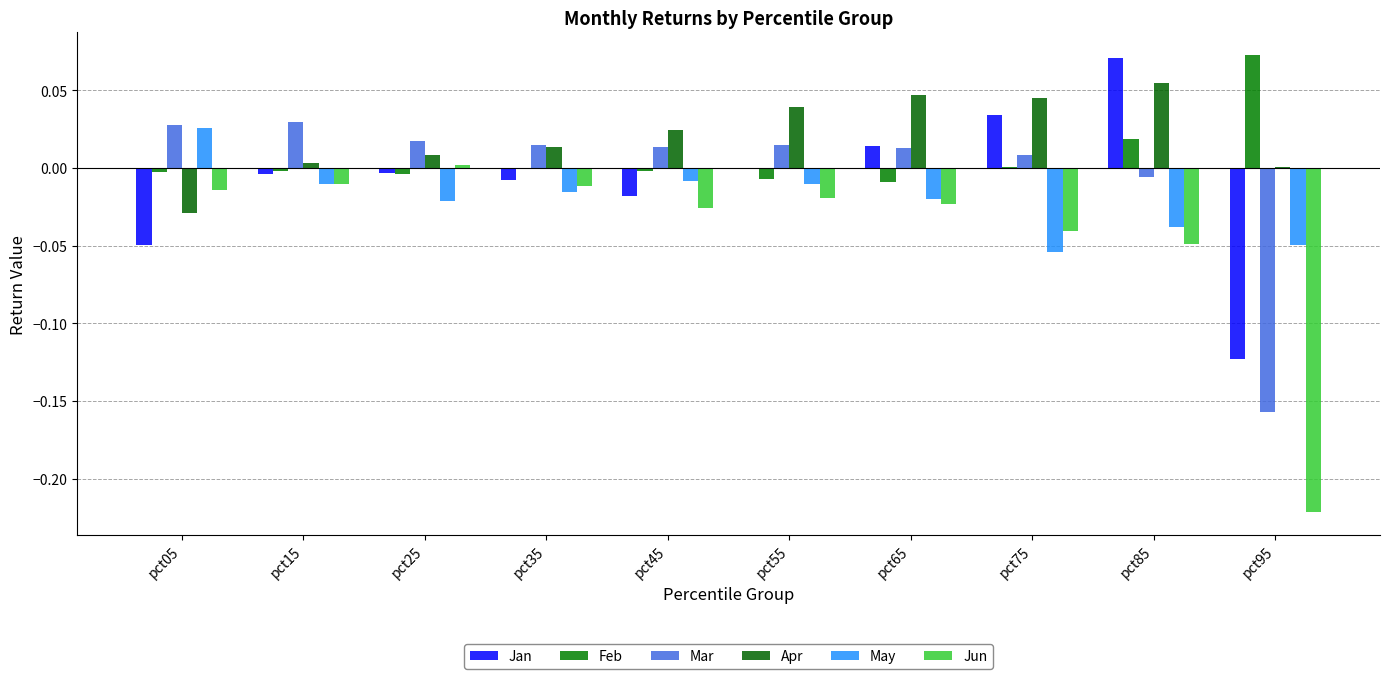

Rank the categories by Apr value from highest to lowest.

pct85, pct65, pct75, pct55, pct45, pct35, pct25, pct15, pct95, pct05